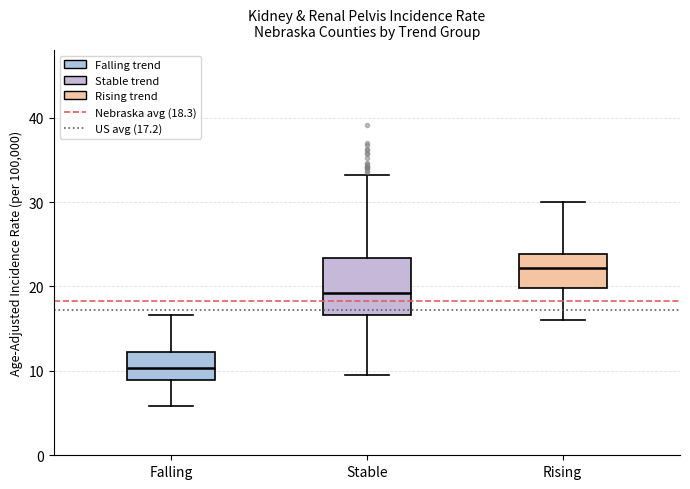

Which box is the tallest, from its lower edge to its upper edge?

Stable